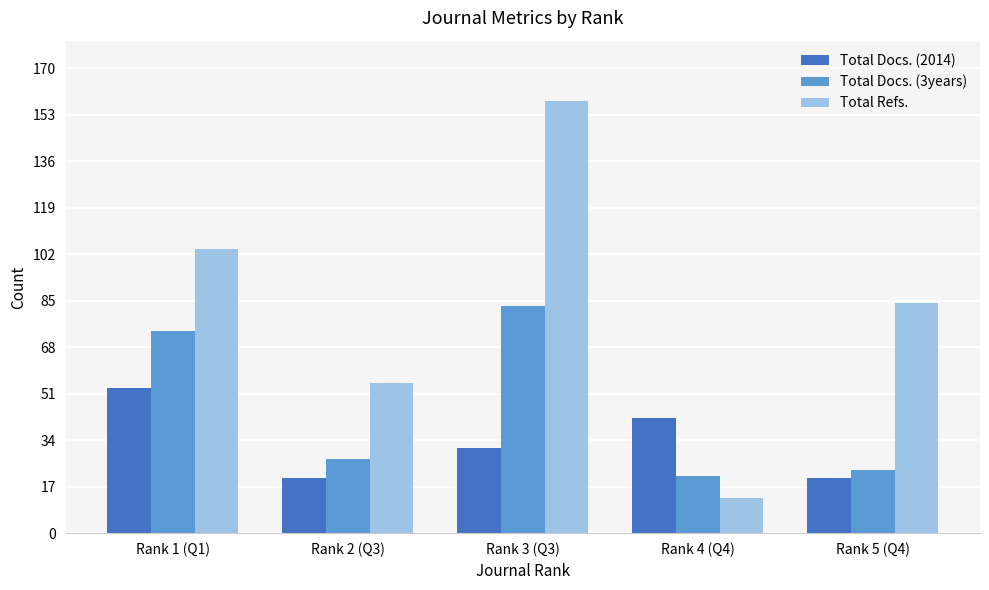

Reading left to right, extract all data points from this chart.

Total Docs. (2014): 53	20	31	42	20
Total Docs. (3years): 74	27	83	21	23
Total Refs.: 104	55	158	13	84